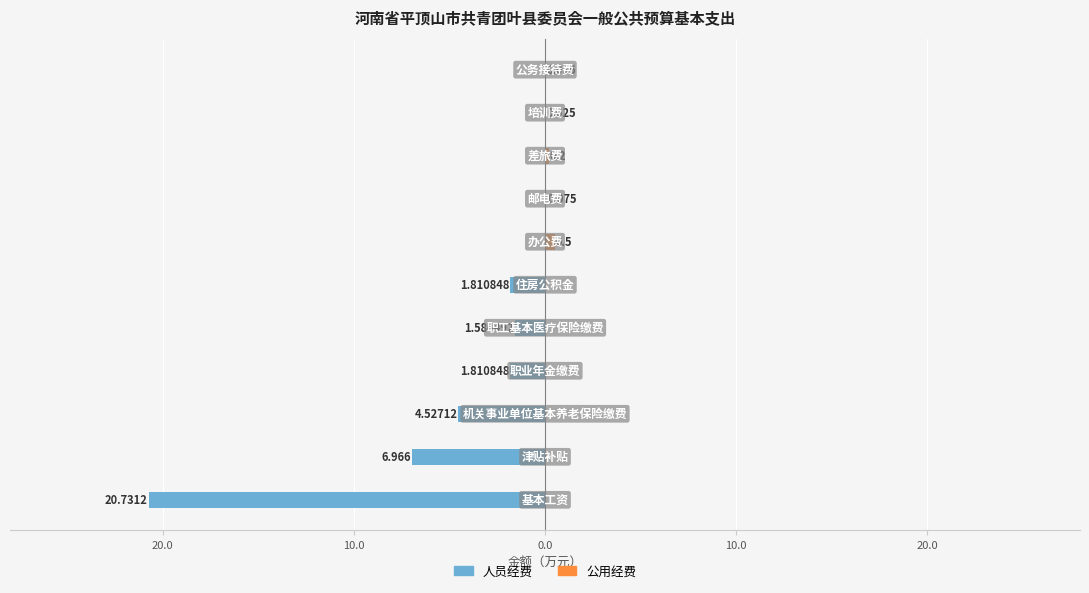

How many data points in 人员经费 are above -1?

5